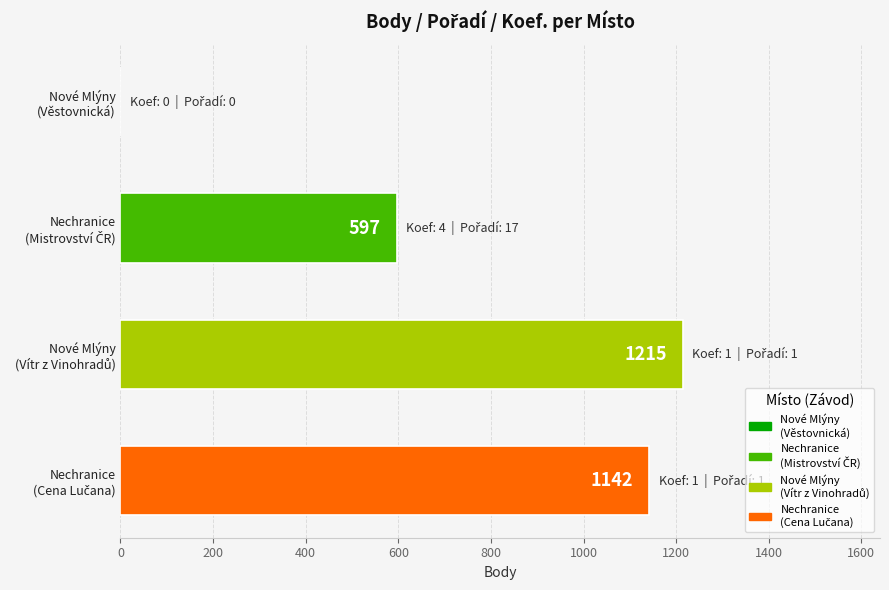

What is the sum of all values?

2954